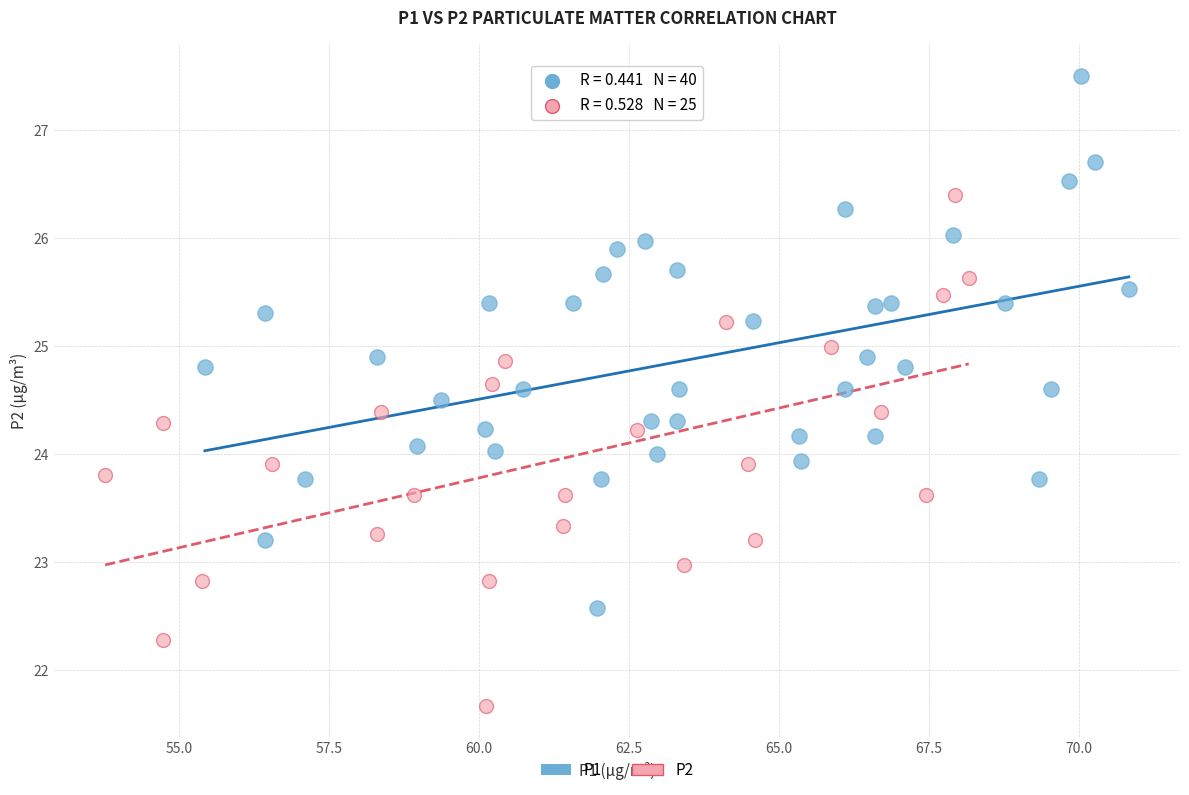

Which series has the widest spread of Y values?

P1